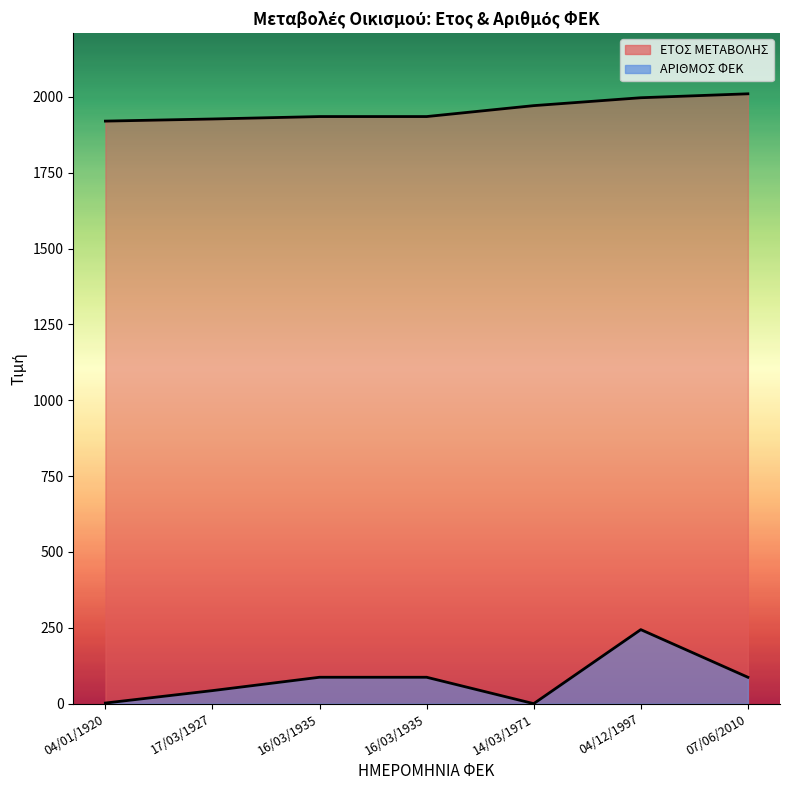

What is the spread (max minus min) of values at 14/03/1971?

1971